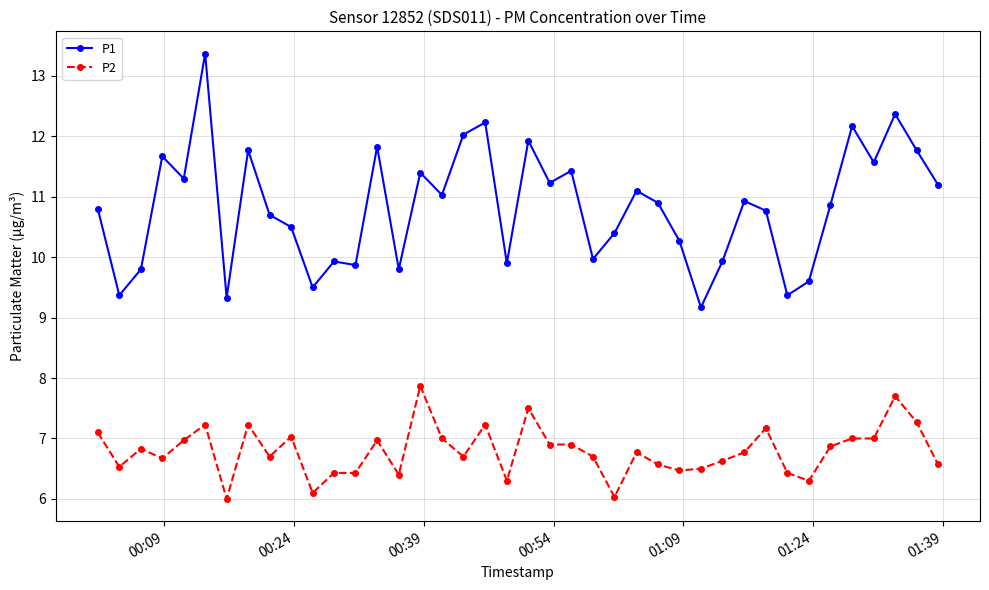

Which series has the largest total across all categories?

P1